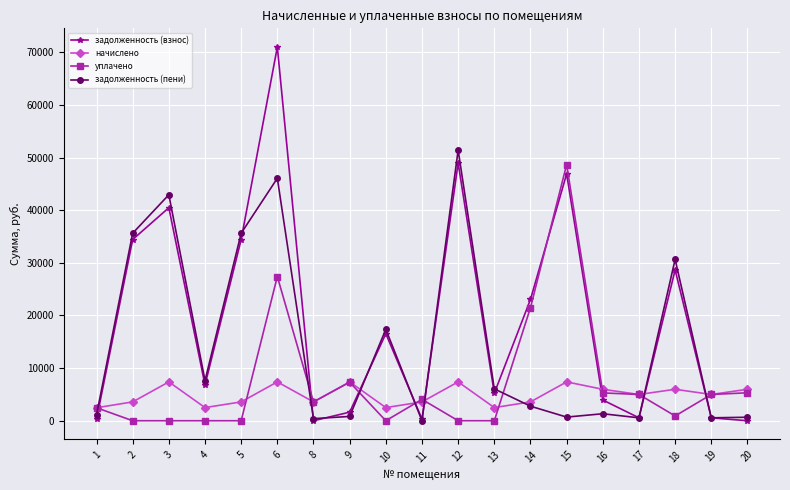

How many intersections are there between уплачено and задолженность (взнос)?

8